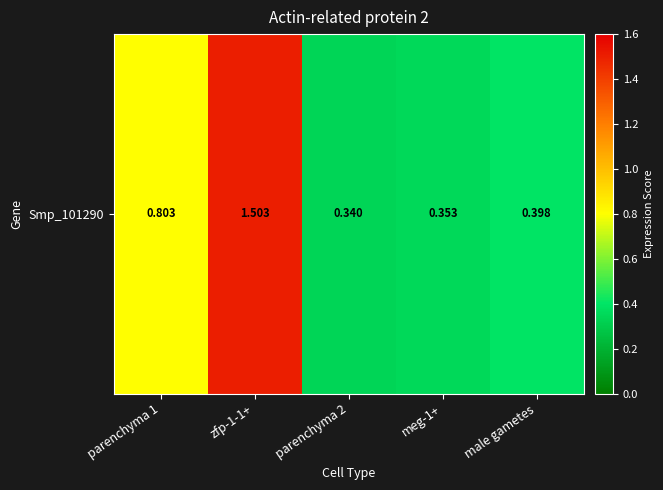

True or false: the data shows 0.3 at parenchyma 2.

True